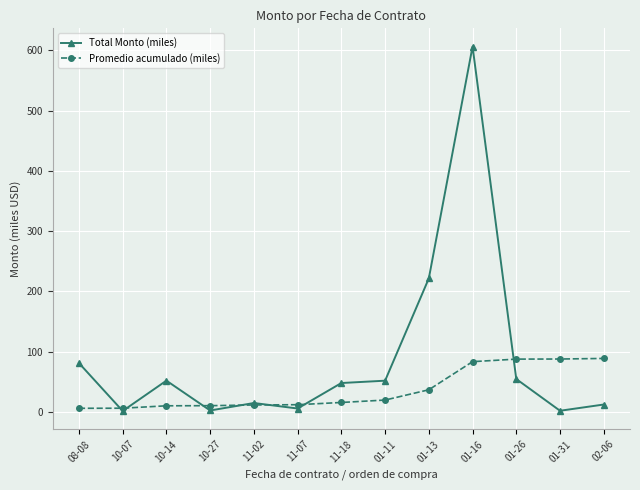

At which label does Total Monto (miles) reach its peak?

01-16